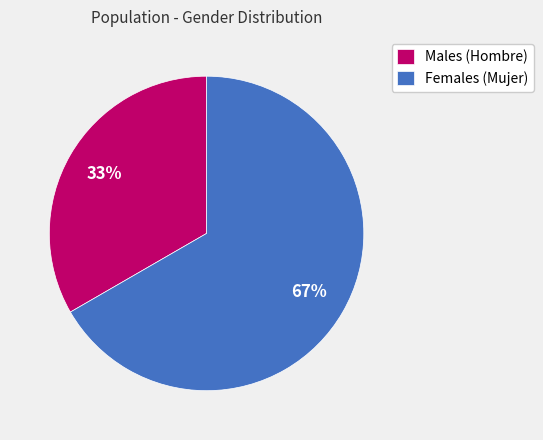

To the nearest percent, what percentage of the pie is Females (Mujer)?

67%